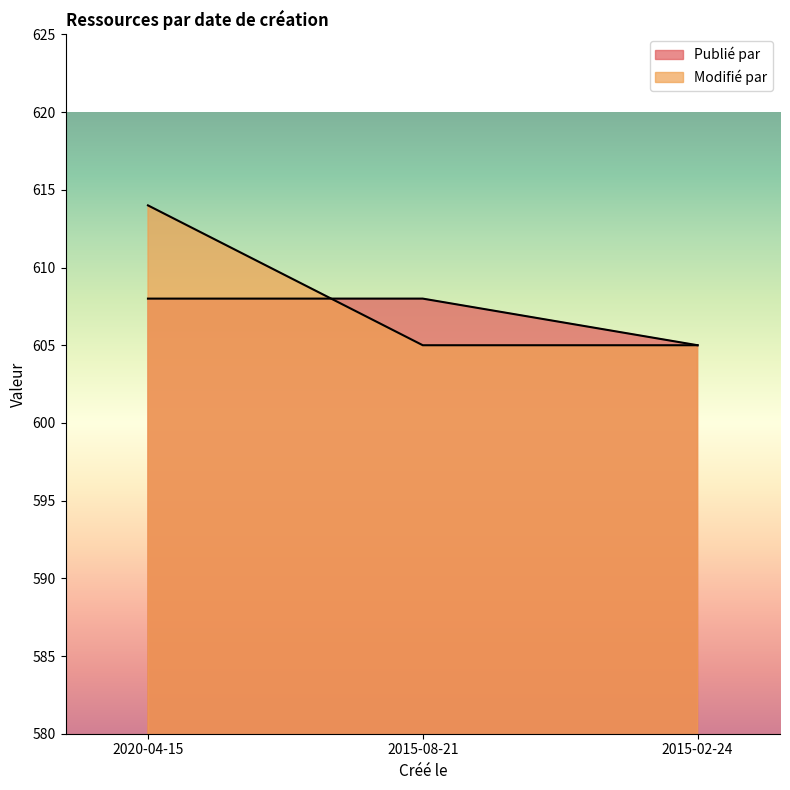

At which category does the chart reach its peak across all series?

2020-04-15